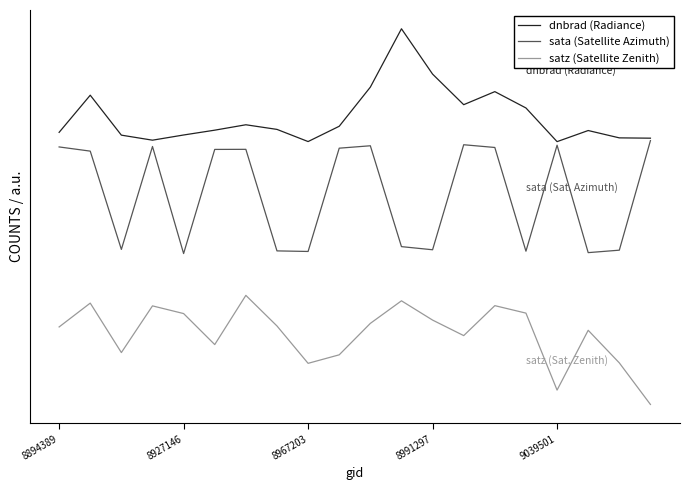

True or false: dnbrad (Radiance) and sata (Satellite Azimuth) intersect in this chart.

False